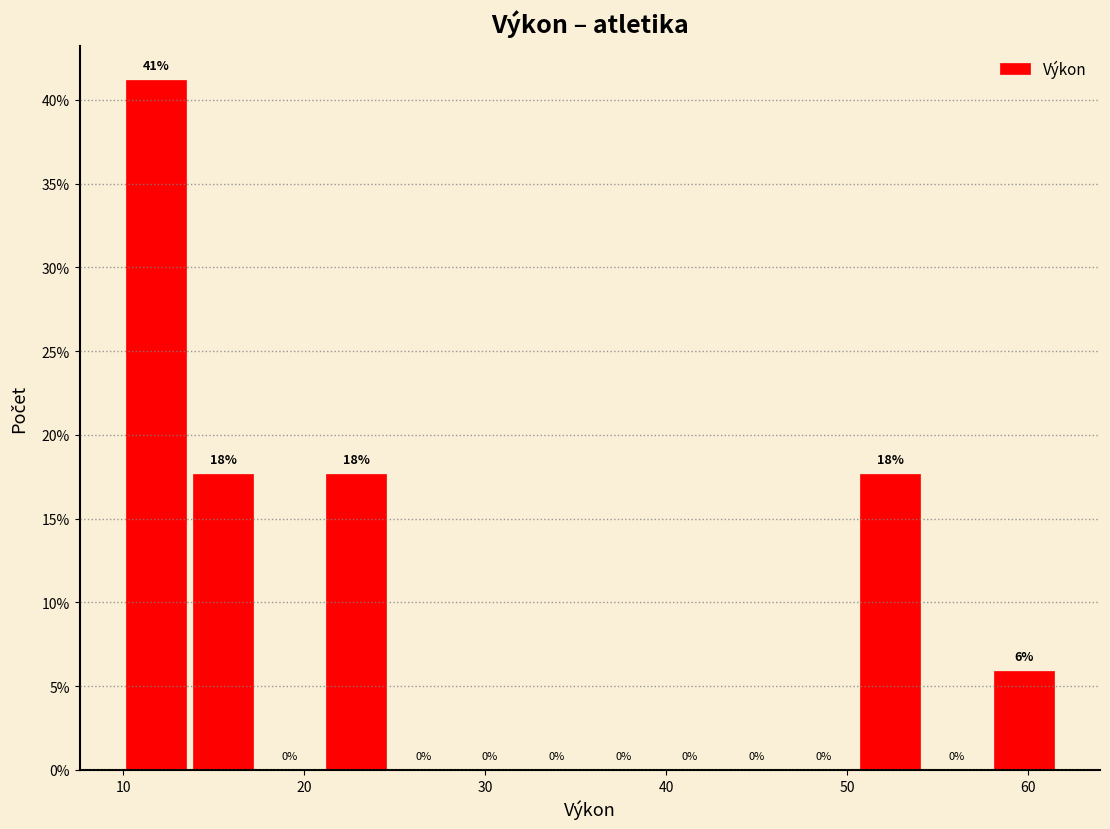

Read against the x-axis, roughly where is the centre of the tallest bar?

12